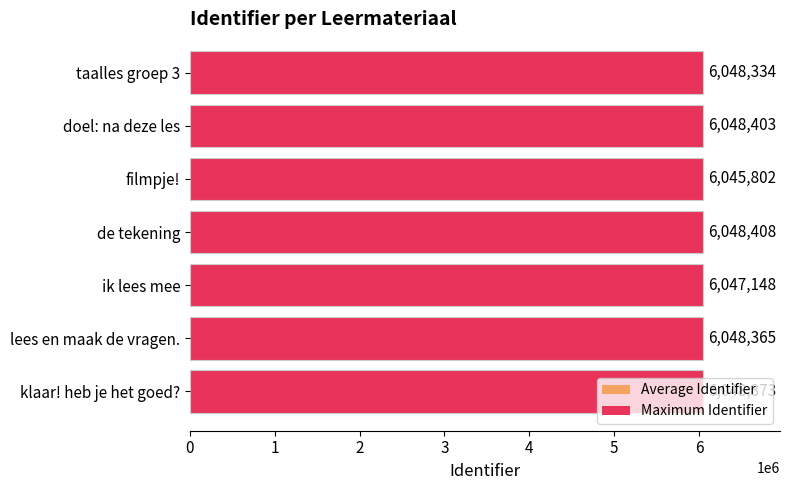

How many data points does each series have?

7